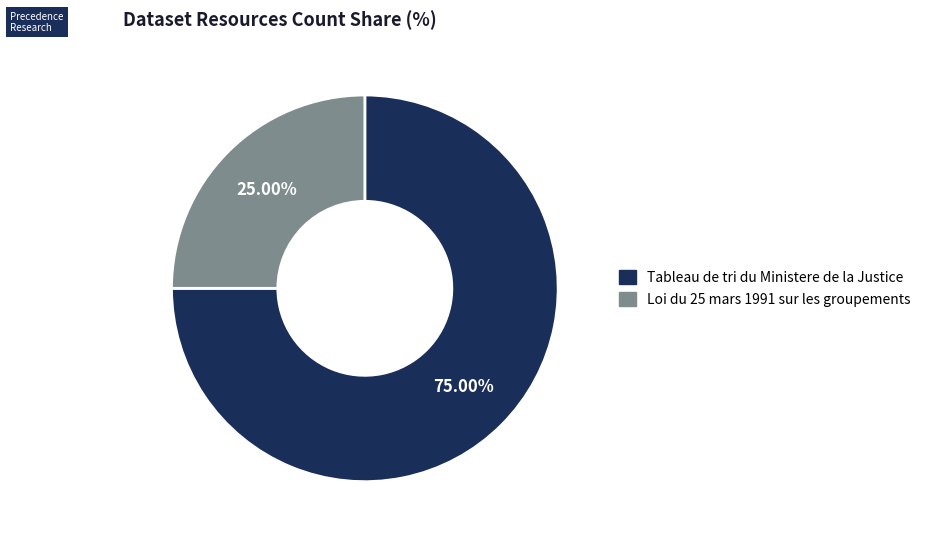

Rank the categories by value from lowest to highest.

Loi du 25 mars 1991 sur les groupements, Tableau de tri du Ministere de la Justice